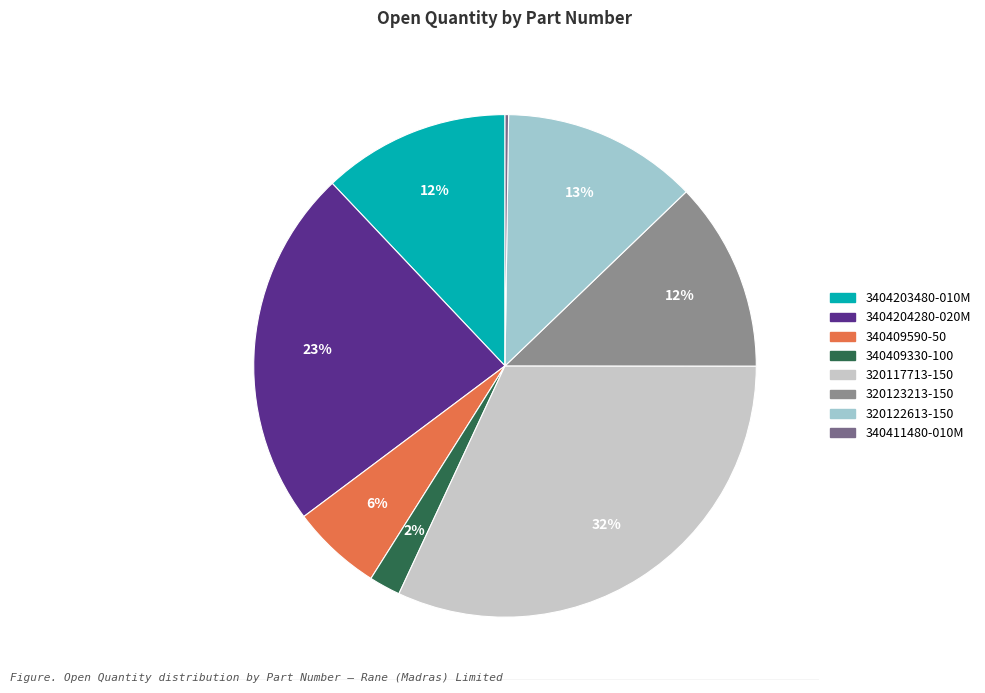

To the nearest percent, what is the difference between the largest and smallest slice percentages?

32%